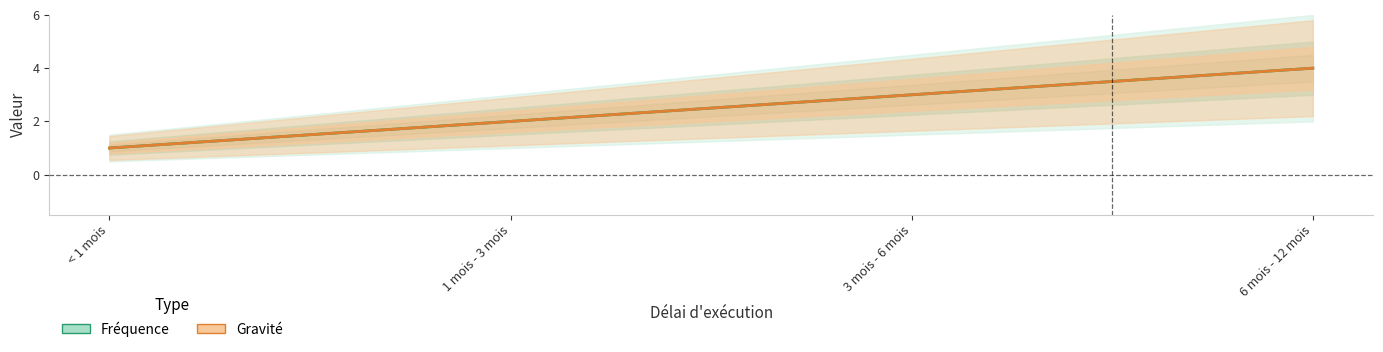

How many lines are shown in the chart?

2